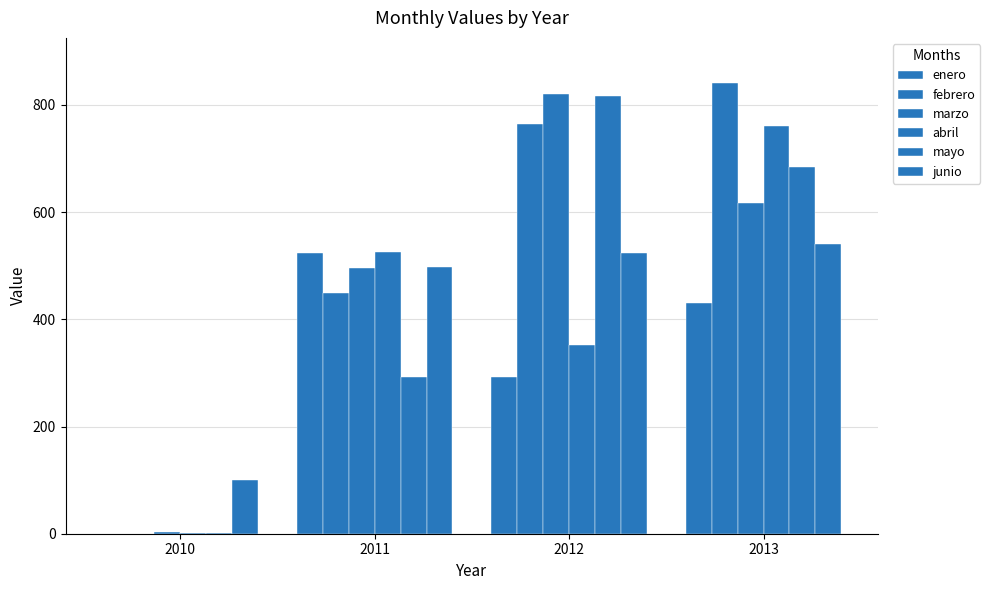

What is the difference between the maximum and minimum values in the mayo series?

815.6